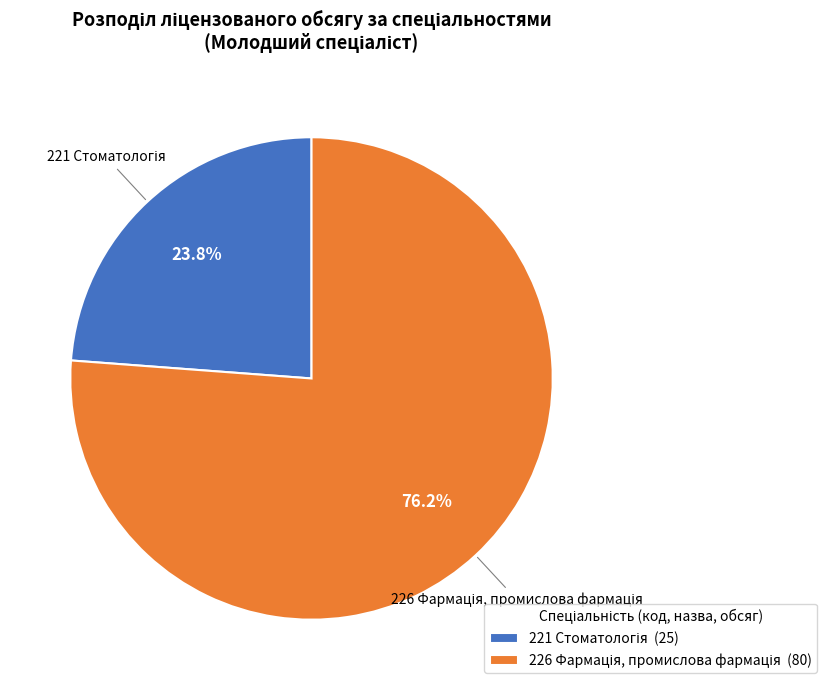

Is there a majority slice in this chart?

Yes